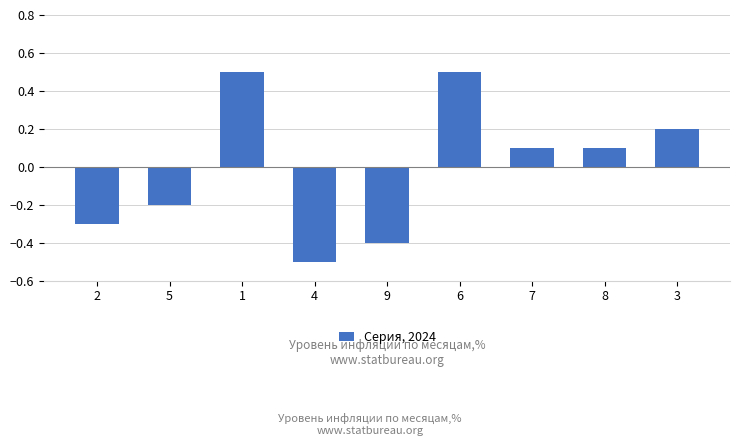

What position from the left is 8?

8